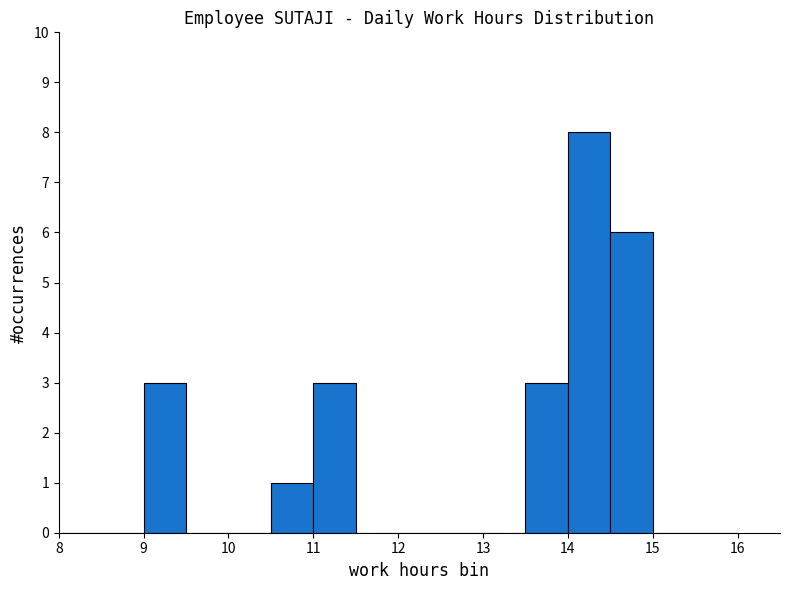

Reading left to right, transcribe this chart: for each bar, give the range it covers on the x-axis and its height. The values are not printed on the chart, so give them approximately, as read against the axis.

8.0 to 8.5: 0
8.5 to 9.0: 0
9.0 to 9.5: 3
9.5 to 10.0: 0
10.0 to 10.5: 0
10.5 to 11.0: 1
11.0 to 11.5: 3
11.5 to 12.0: 0
12.0 to 12.5: 0
12.5 to 13.0: 0
13.0 to 13.5: 0
13.5 to 14.0: 3
14.0 to 14.5: 8
14.5 to 15.0: 6
15.0 to 15.5: 0
15.5 to 16.0: 0